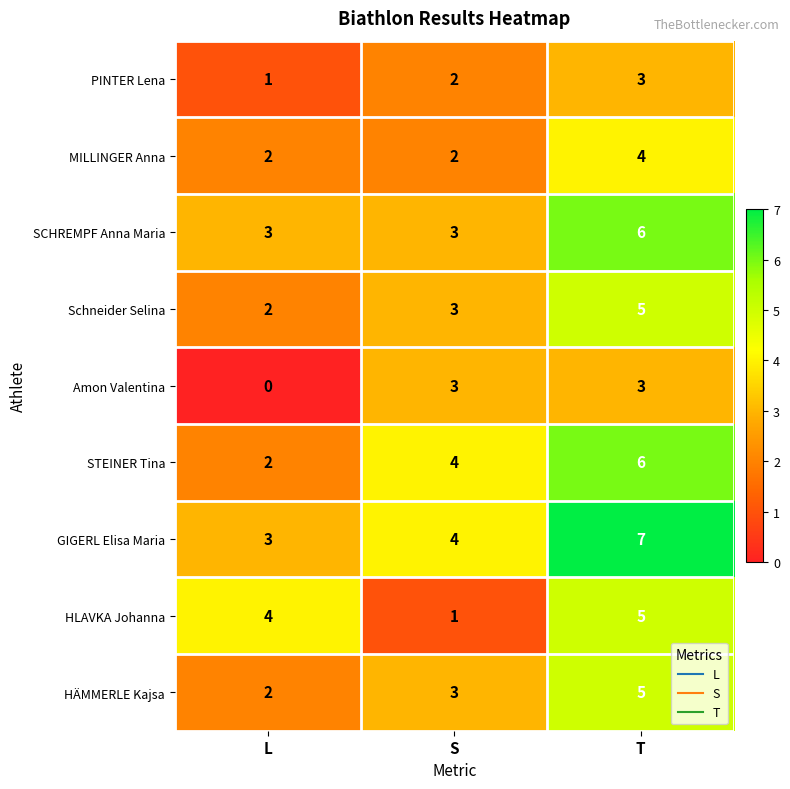

Count the GIGERL Elisa Maria values in the range 3 to 7.

3